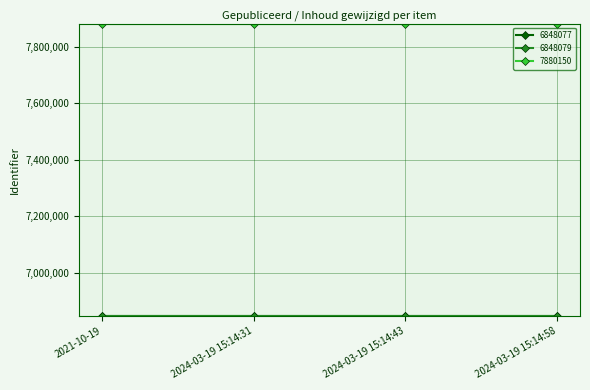

What is the sum of all 7880150 values?

31520600